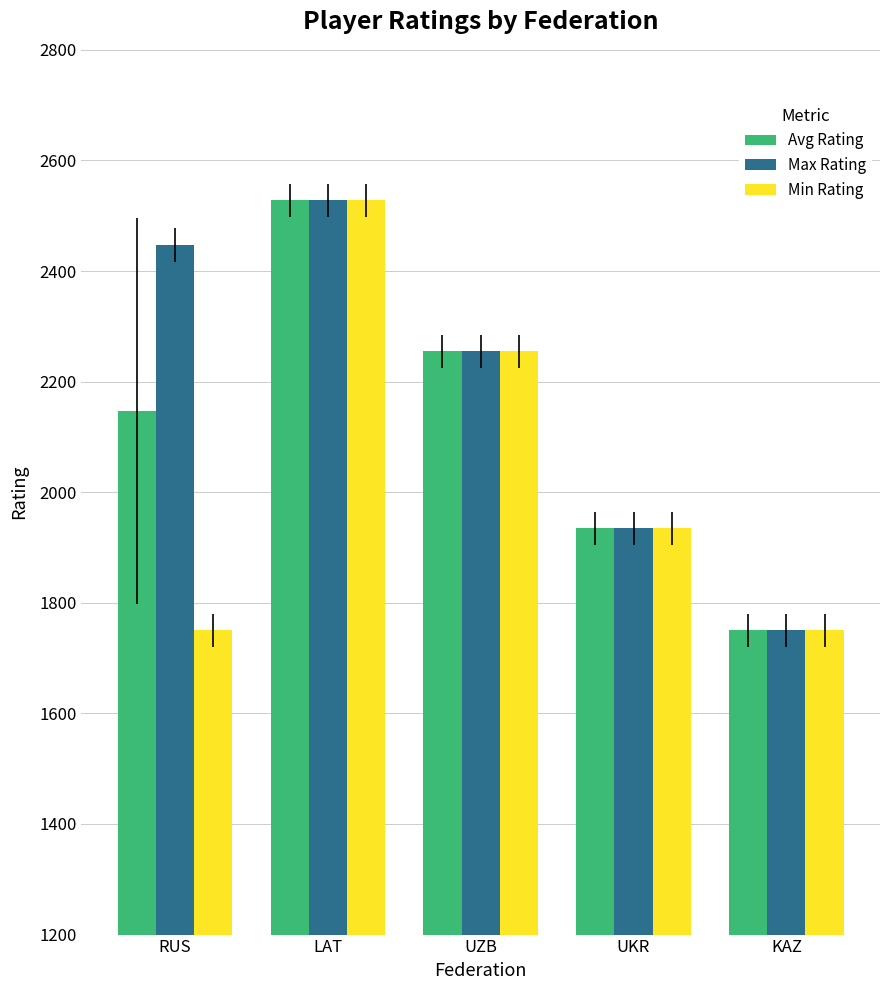

The Min Rating series shows 626 at UZB. True or false?

False